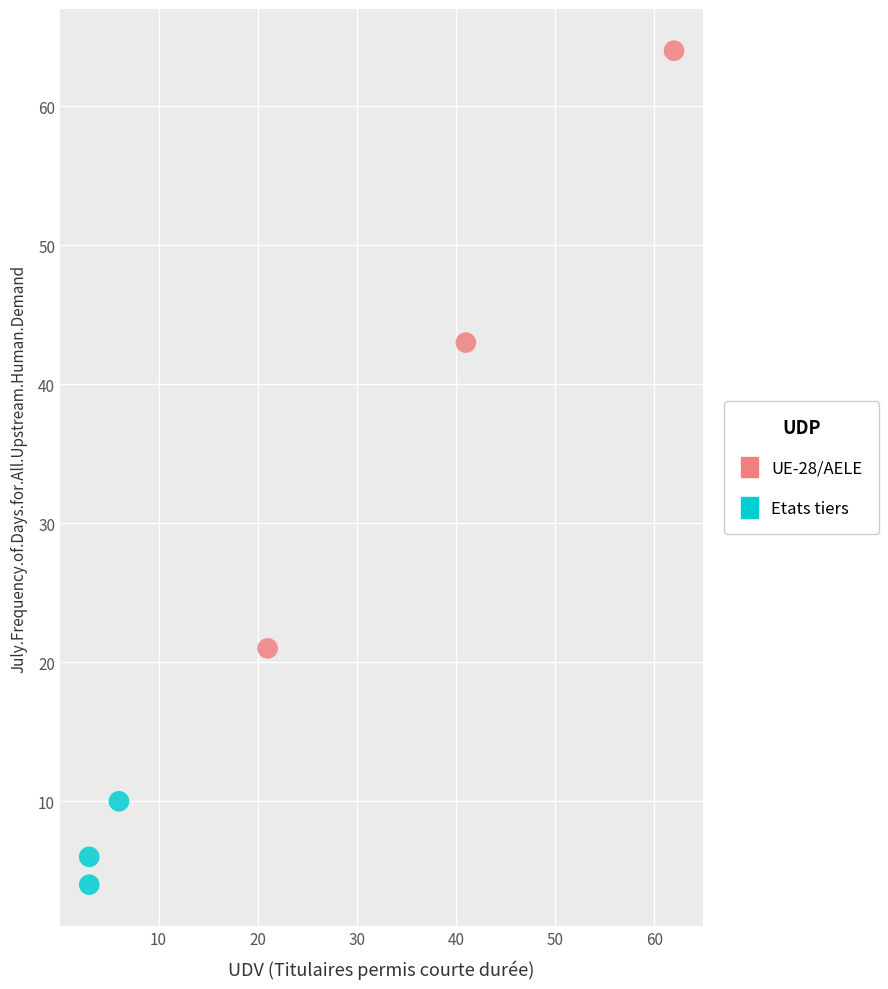

Which series reaches the minimum Y coordinate?

Etats tiers